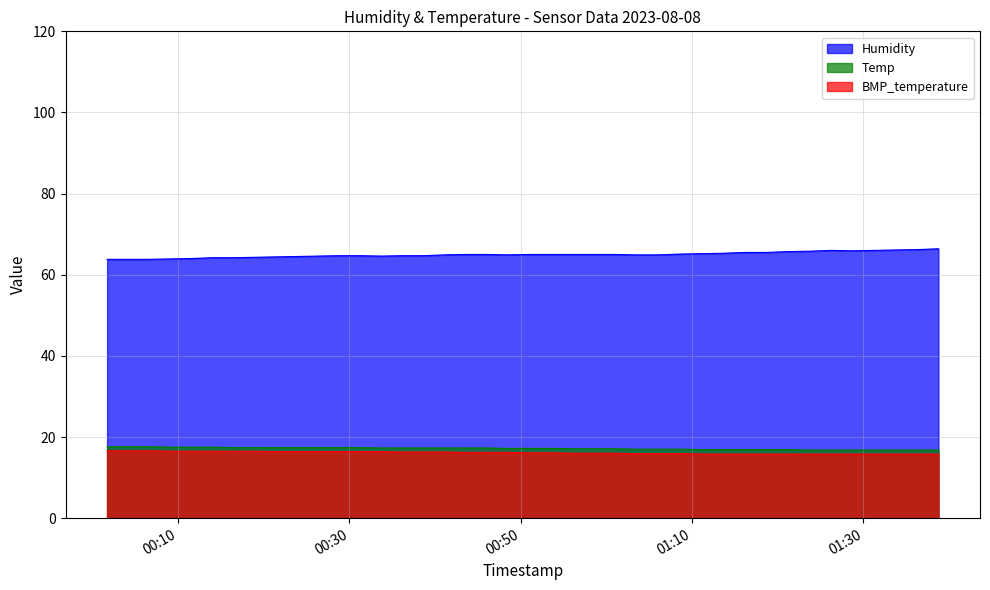

Is it true that BMP_temperature equals 20.6 at 2023/08/08 01:11:08?

False